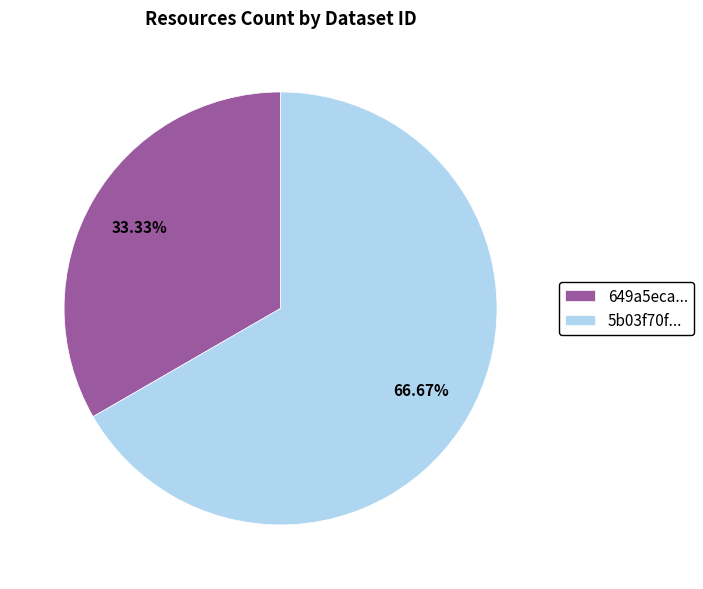

Do 649a5eca... and 5b03f70f... together represent more than half of the pie?

Yes